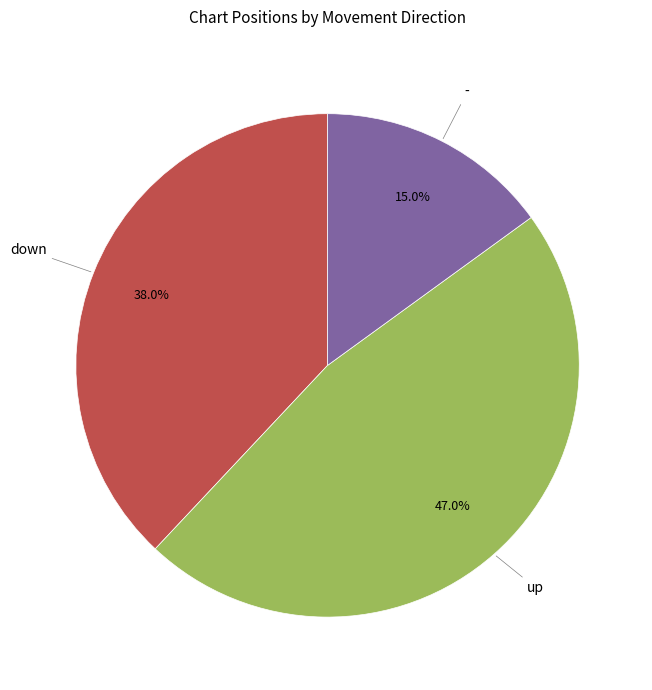

Is there a majority slice in this chart?

No